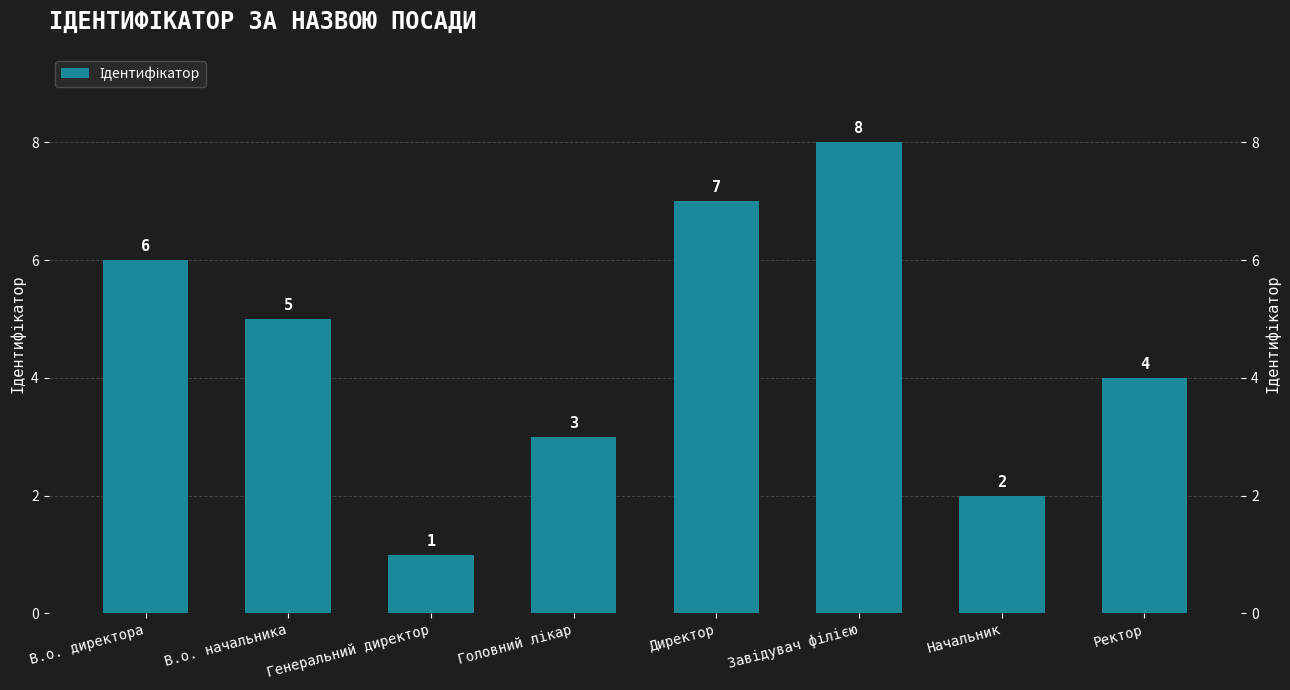

Count the number of categories in the chart.

8